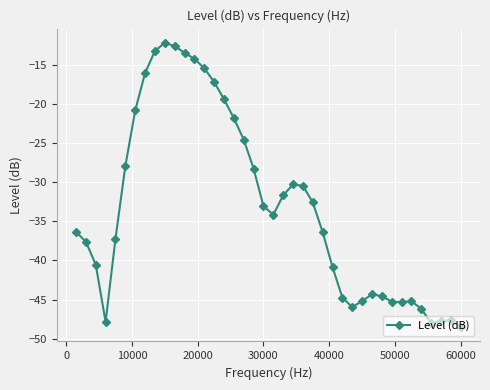

What is the minimum value shown in the chart?

-48.5